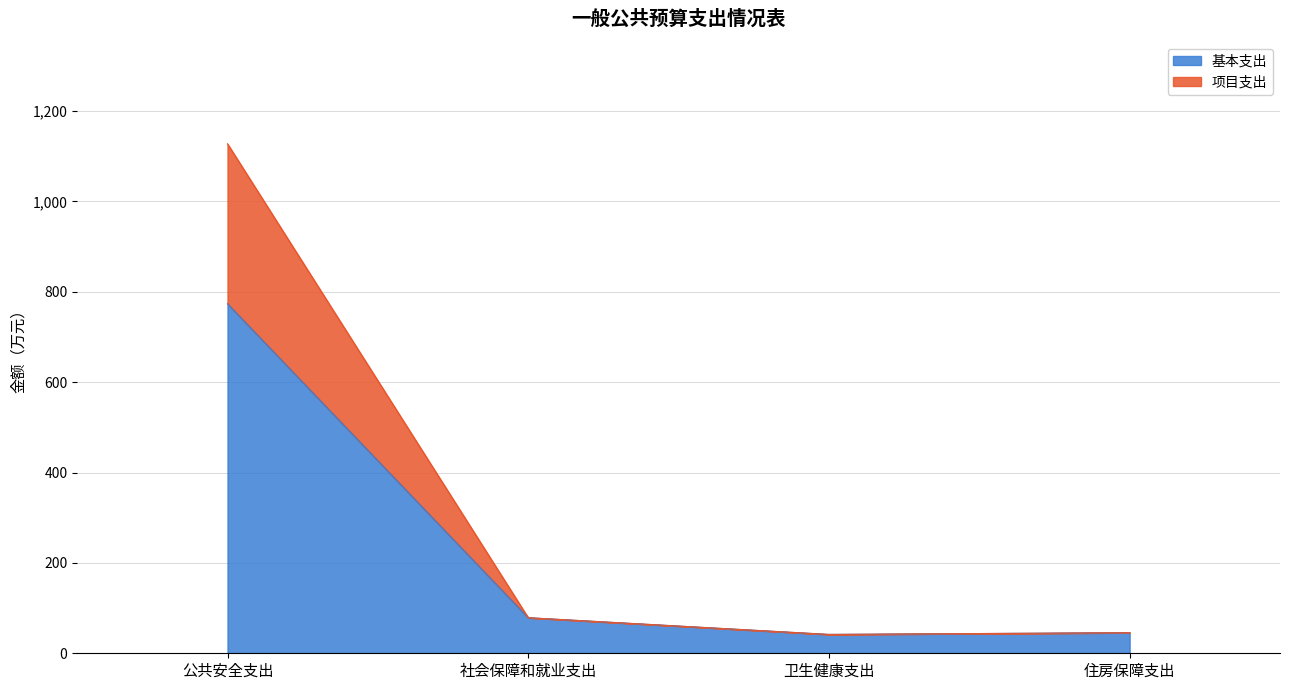

What is the highest value of the 基本支出 series?

773.6